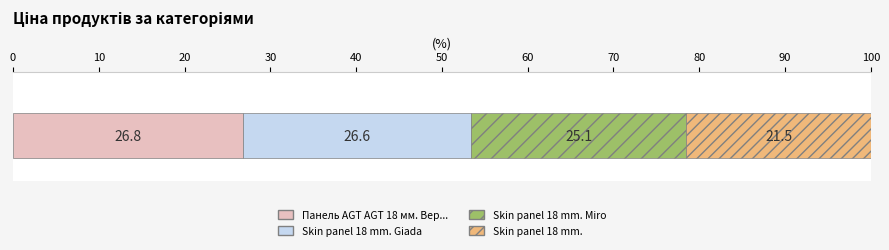

Is it true that the value at Laminate AGT Effect is 582.3?

False